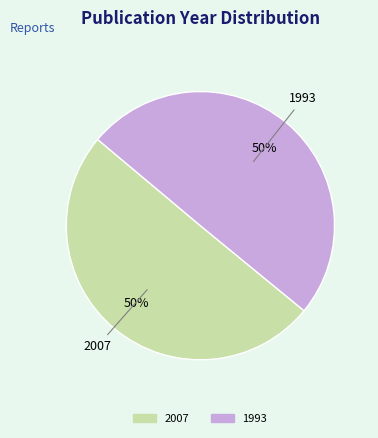

To the nearest percent, what portion does 2007 represent?

50%